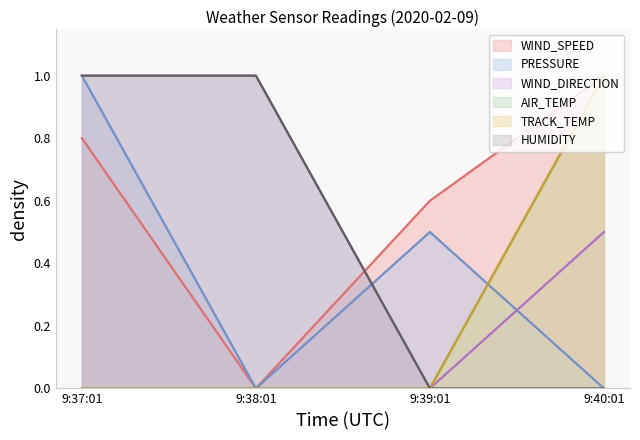

Between 9:40:01 and 9:38:01, which is larger?

9:40:01